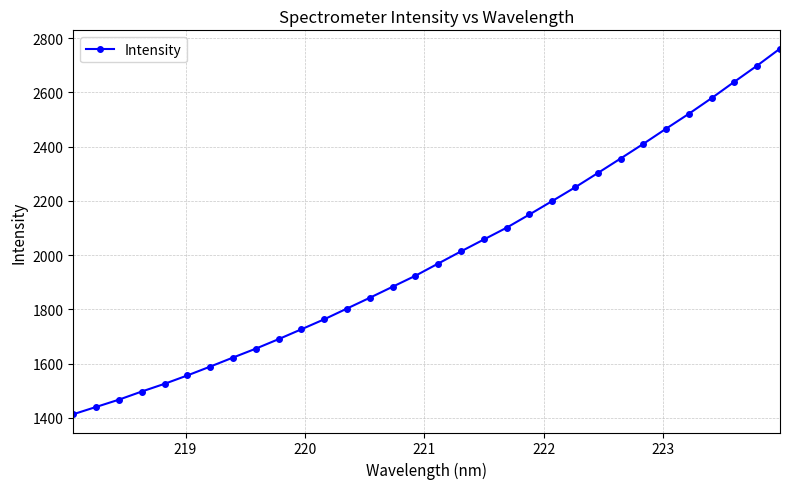

What is the sum of all values?

63872.9